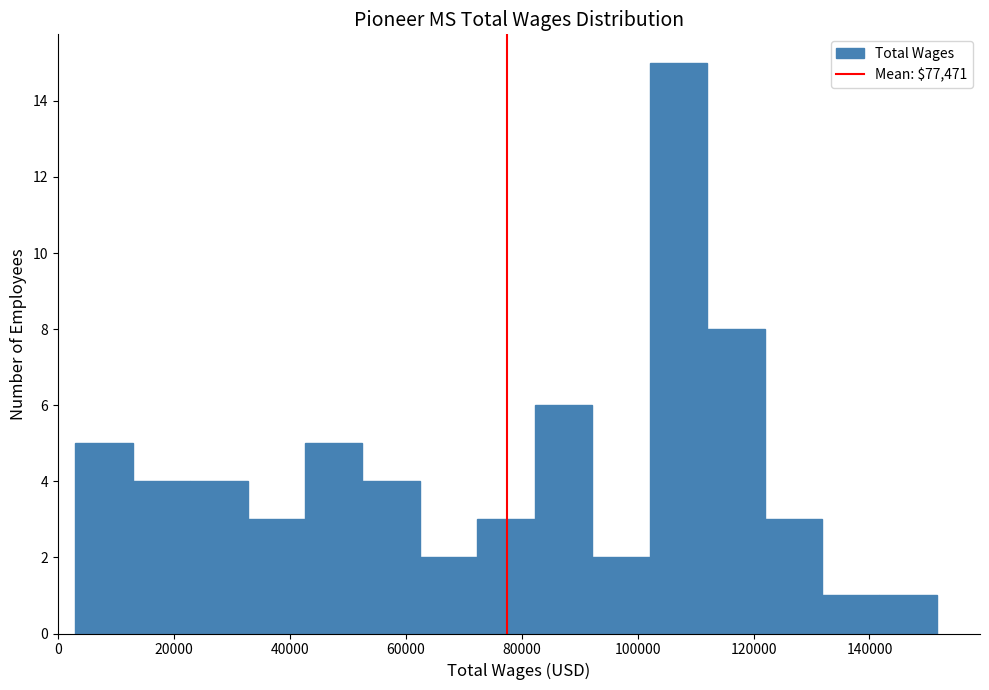

Reading left to right, transcribe this chart: for each bar, give the range it covers on the x-axis and its height. Neither the bar edges nor the heights are printed on the chart, so give them approximately, as read against the axes.

4000 to 12000: 5
12000 to 22000: 4
22000 to 32000: 4
32000 to 42000: 3
42000 to 52000: 5
52000 to 62000: 4
62000 to 72000: 2
72000 to 82000: 3
82000 to 92000: 6
92000 to 102000: 2
102000 to 112000: 15
112000 to 122000: 8
122000 to 132000: 3
132000 to 142000: 1
142000 to 152000: 1